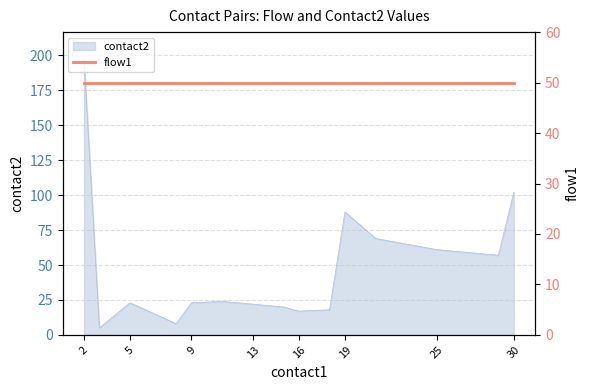

What is the ratio of the value at 30 to the value at 18?

5.7